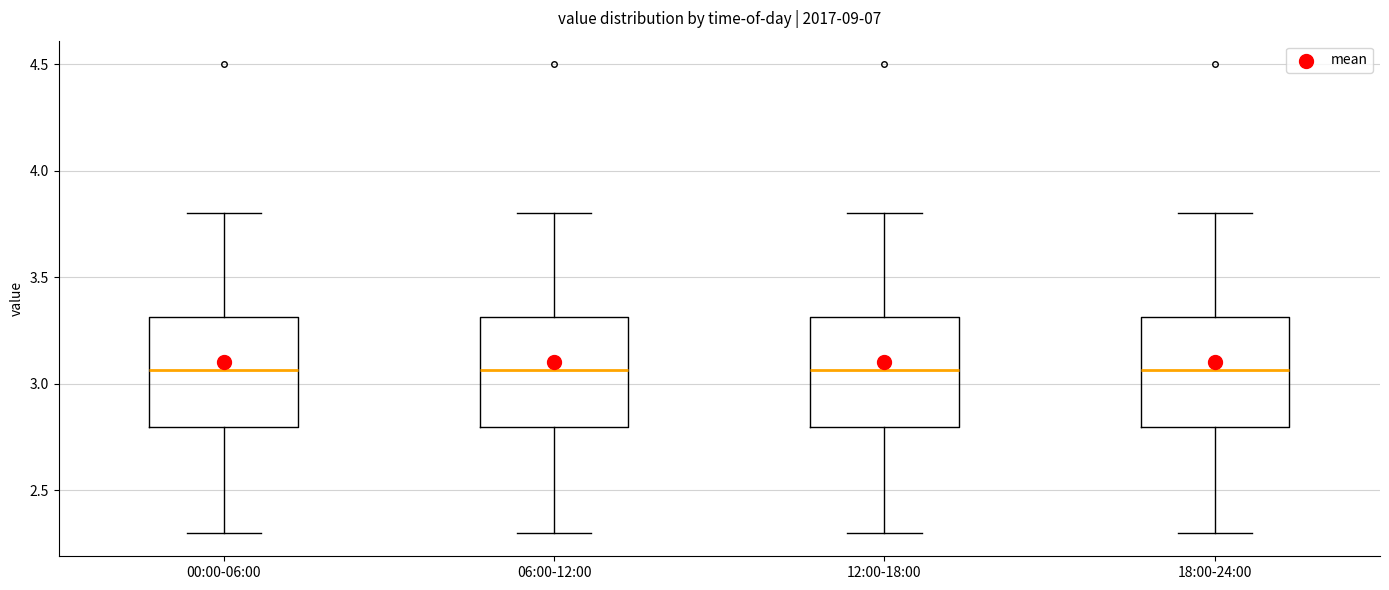

Where is the lower edge of the box for 12:00-18:00 on the y-axis? The values are not printed on the chart, so give them approximately, as read against the axis.

2.80